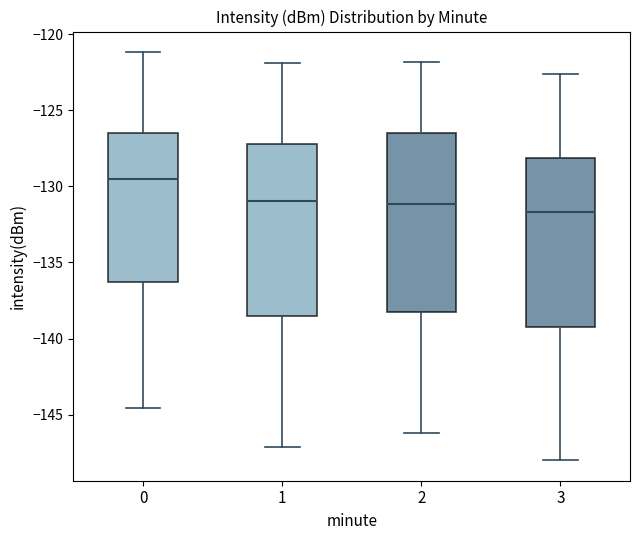

Where is the lower edge of the box at x = 0 on the y-axis? The values are not printed on the chart, so give them approximately, as read against the axis.

-136.5